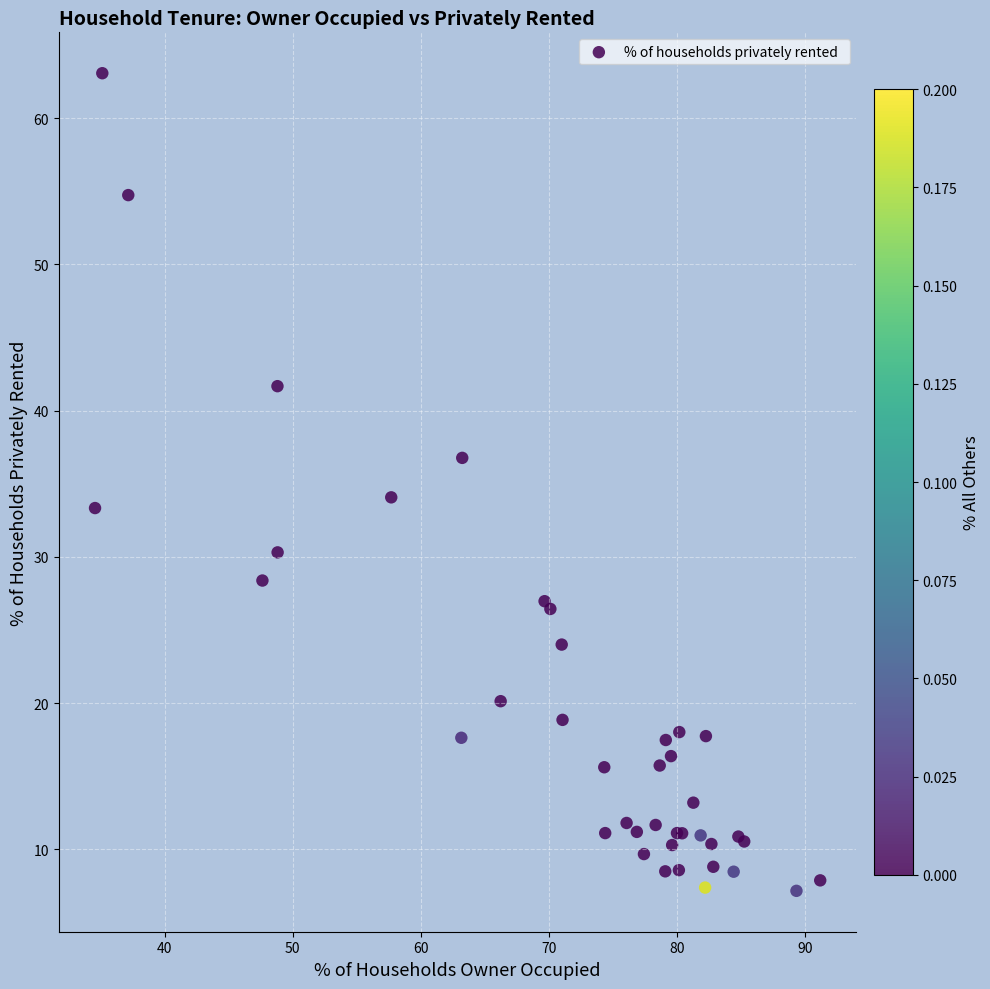

What Y value in the scatter plot is closest to 35?

34.1